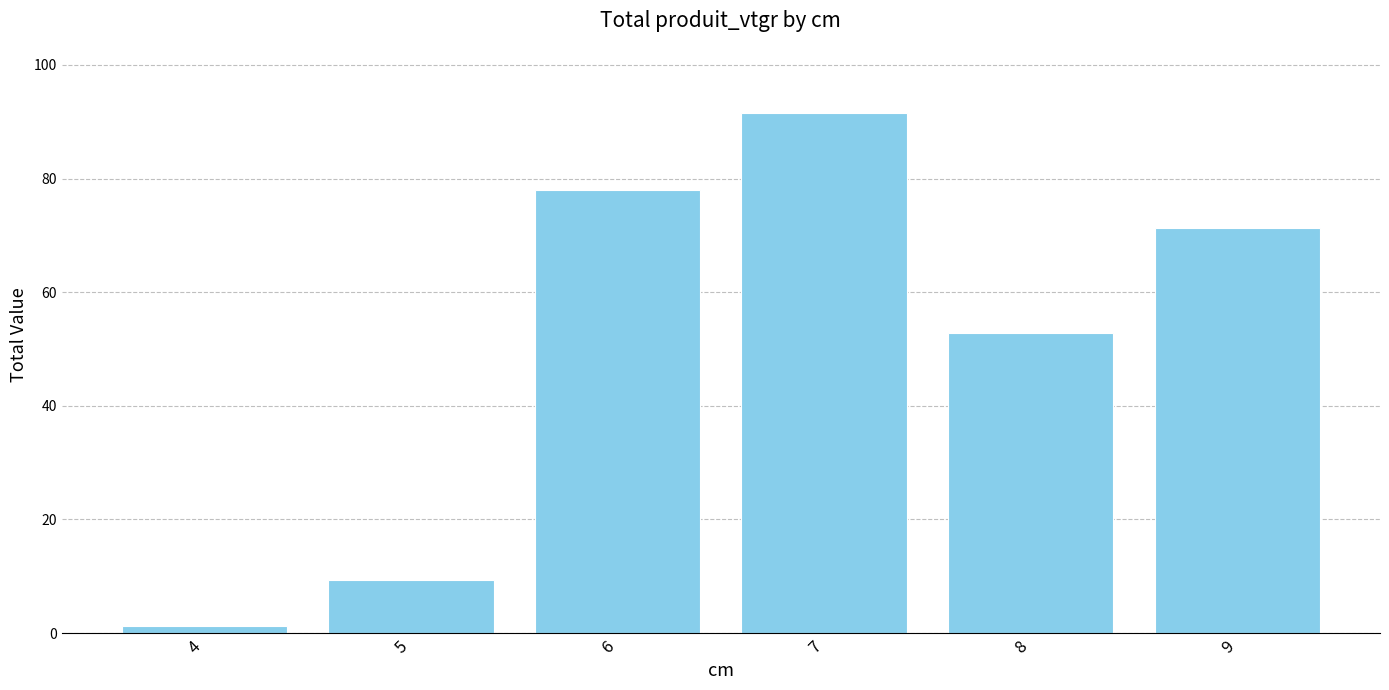

What is the ratio of the value at 9 to the value at 7?

0.8